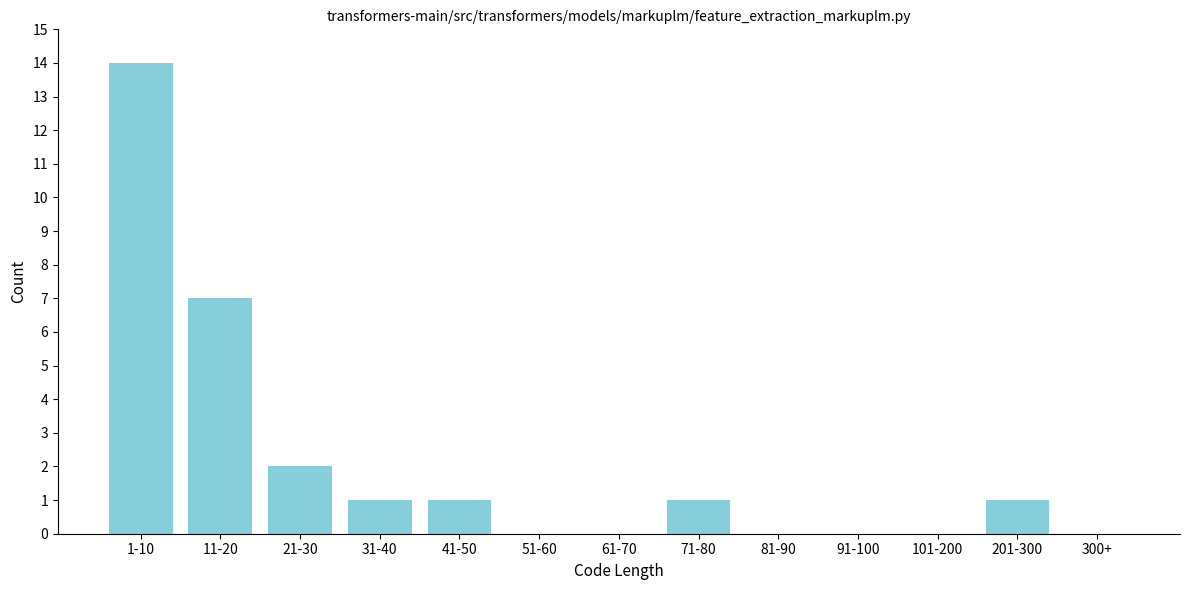

Reading left to right, extract all data points from this chart.

1-10=14	11-20=7	21-30=2	31-40=1	41-50=1	51-60=0	61-70=0	71-80=1	81-90=0	91-100=0	101-200=0	201-300=1	300+=0